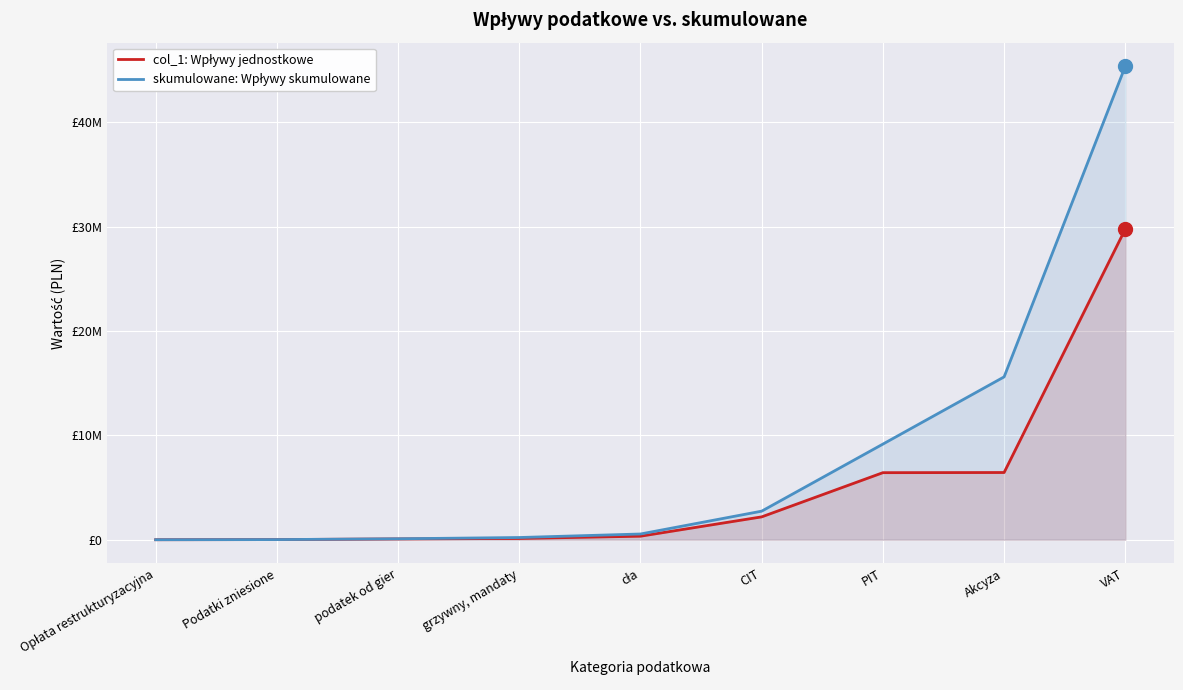

Rank the series at PIT from lowest to highest value.

col_1: Wpływy jednostkowe, skumulowane: Wpływy skumulowane